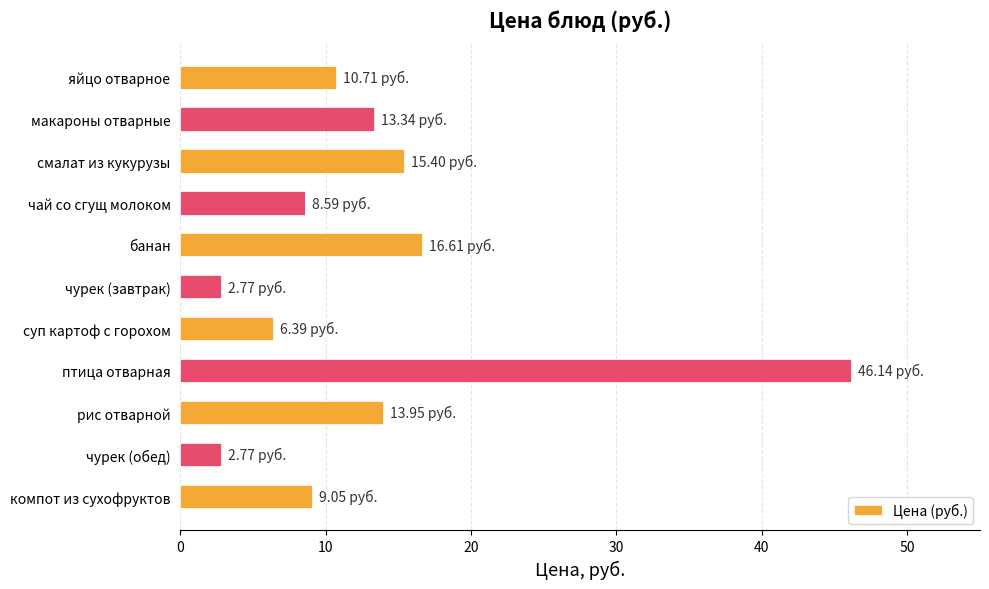

What is the sum of all values?

145.7